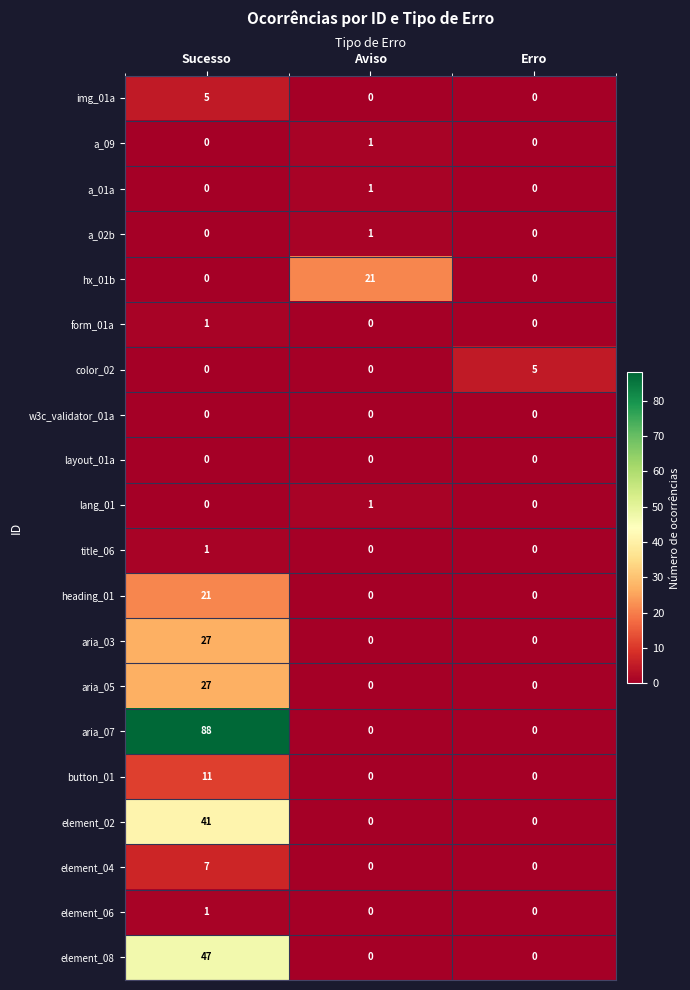

What is the difference between the highest and lowest values at Erro?

5